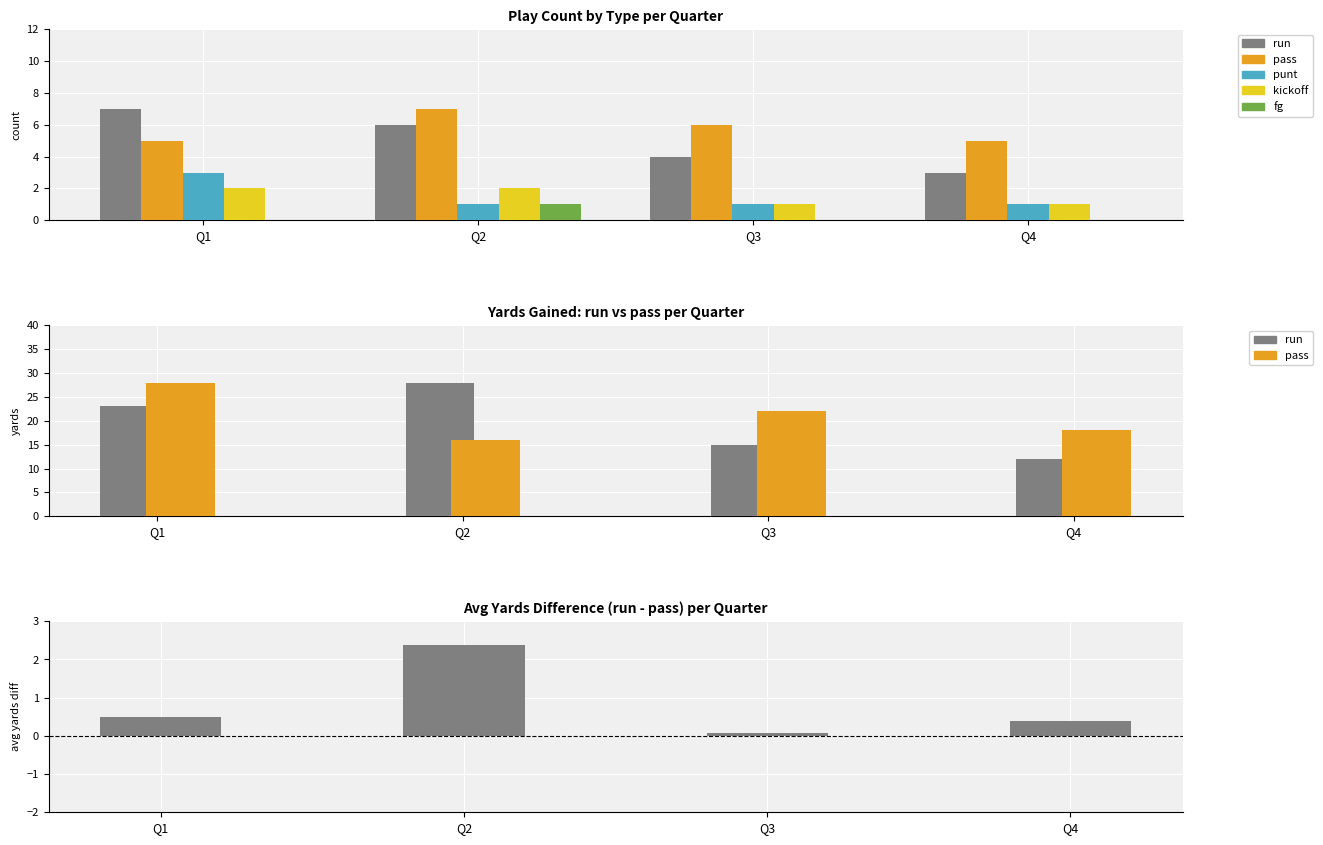

Does the chart contain stacked bars?

No